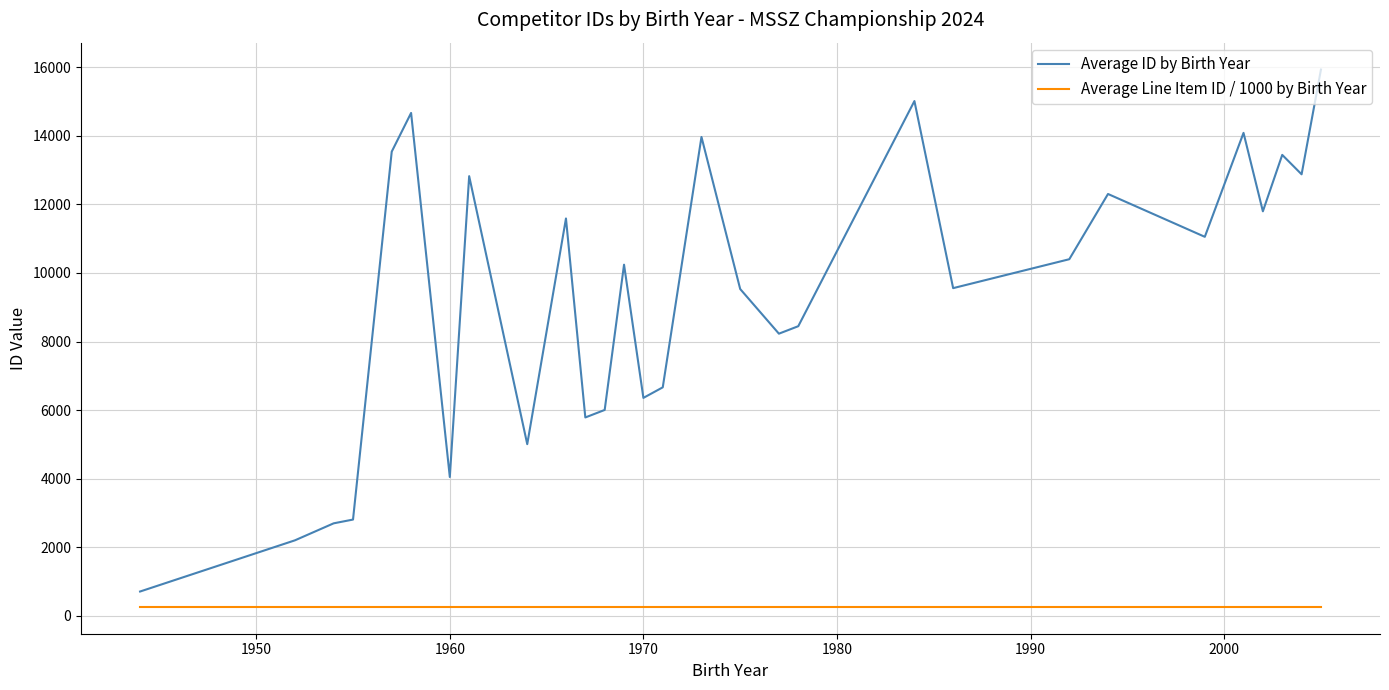

What is the greatest value displayed?

15938.0